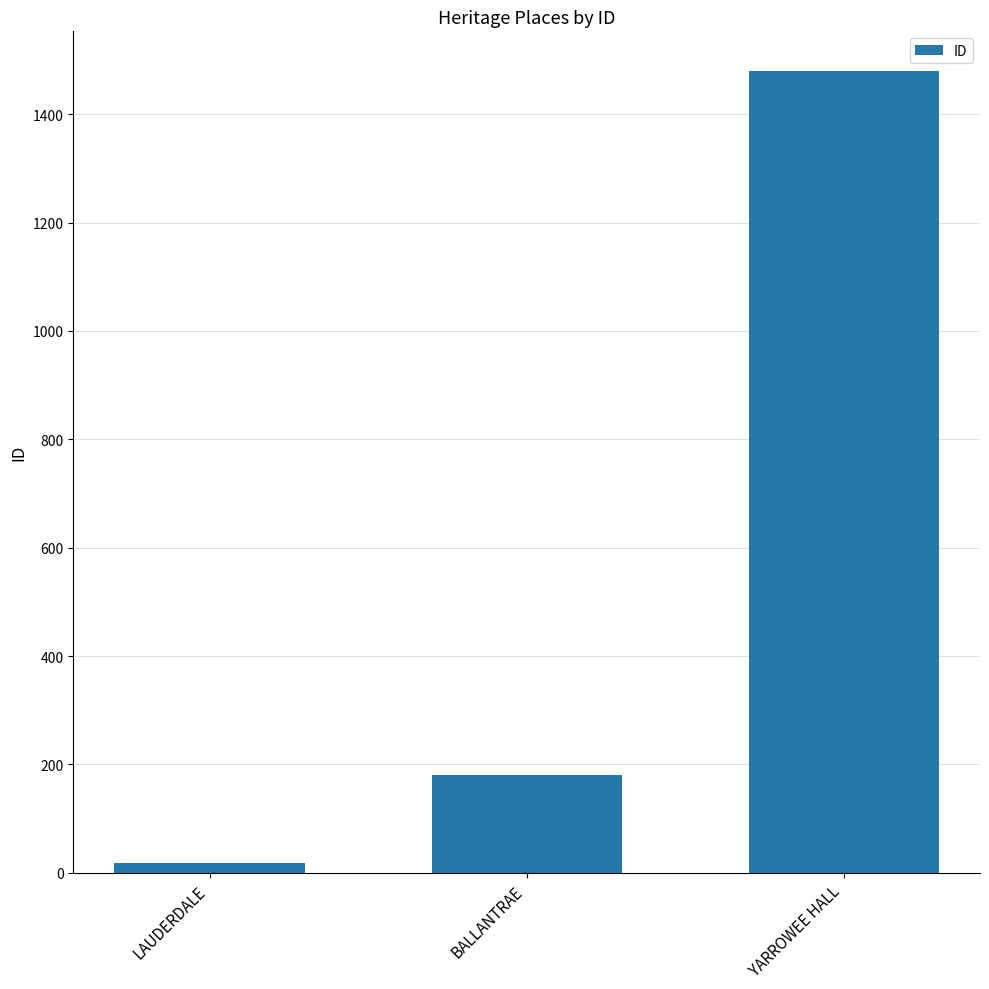

What is the change in value from BALLANTRAE to YARROWEE HALL?

+1298